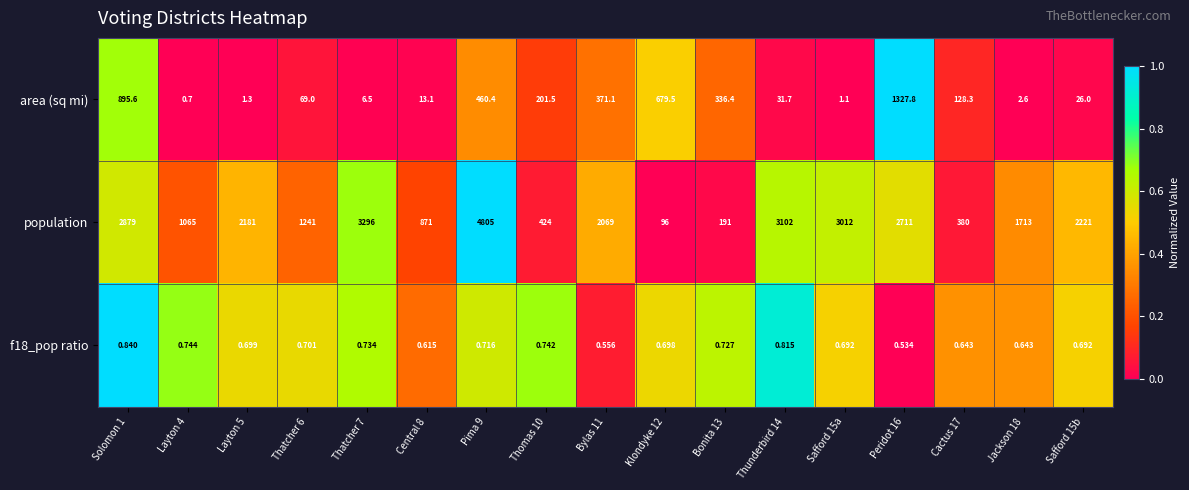

Which series changed the most between Thatcher 7 and Central 8?

population